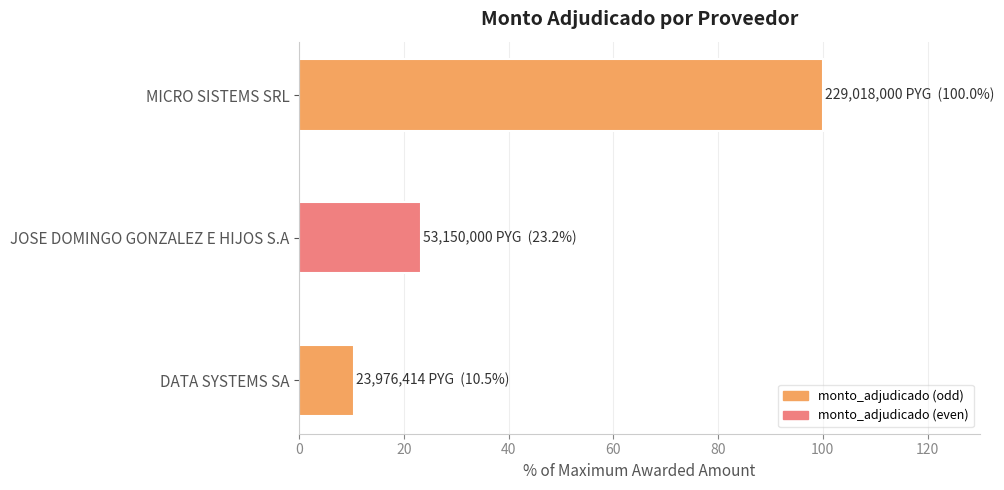

The value at DATA SYSTEMS SA is 5.4. True or false?

False